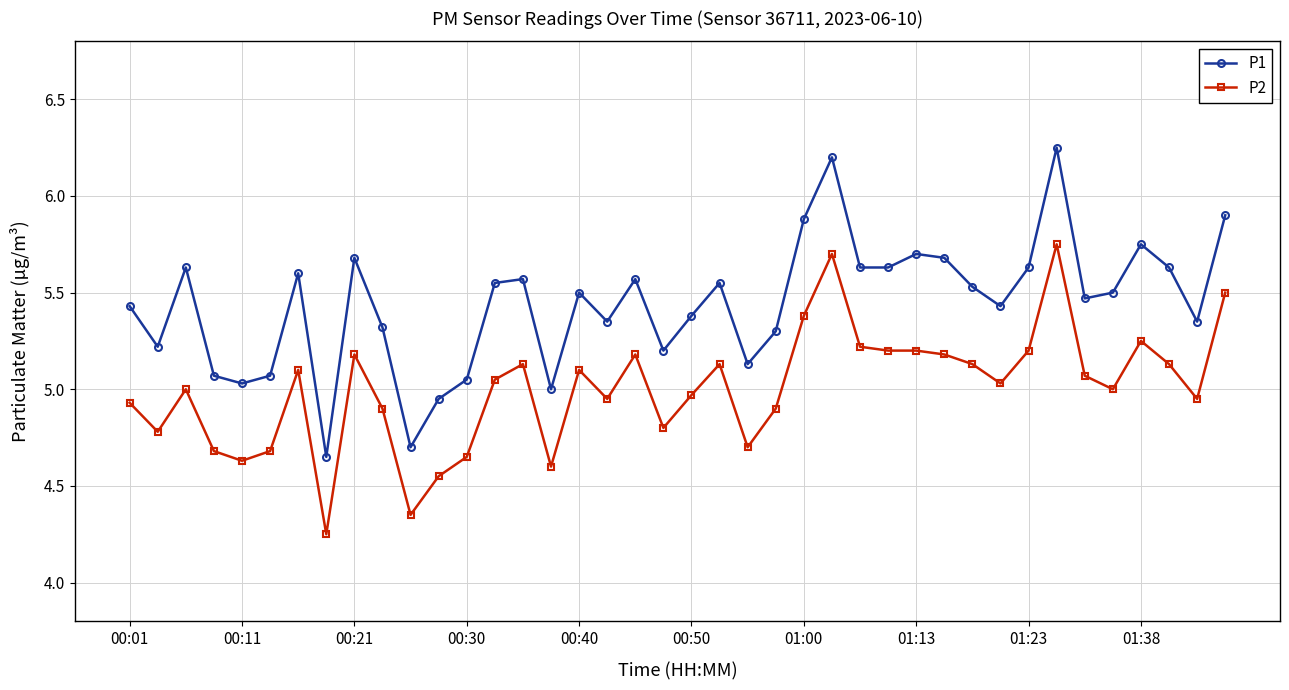

List the series in order of their peak value, lowest first.

P2, P1